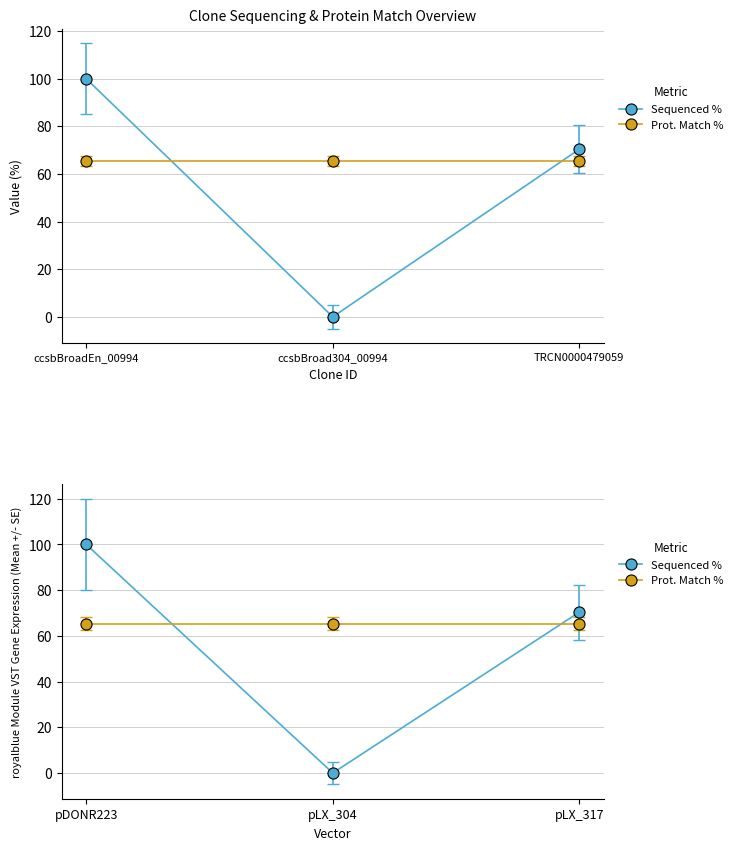

How many lines are shown in the chart?

2